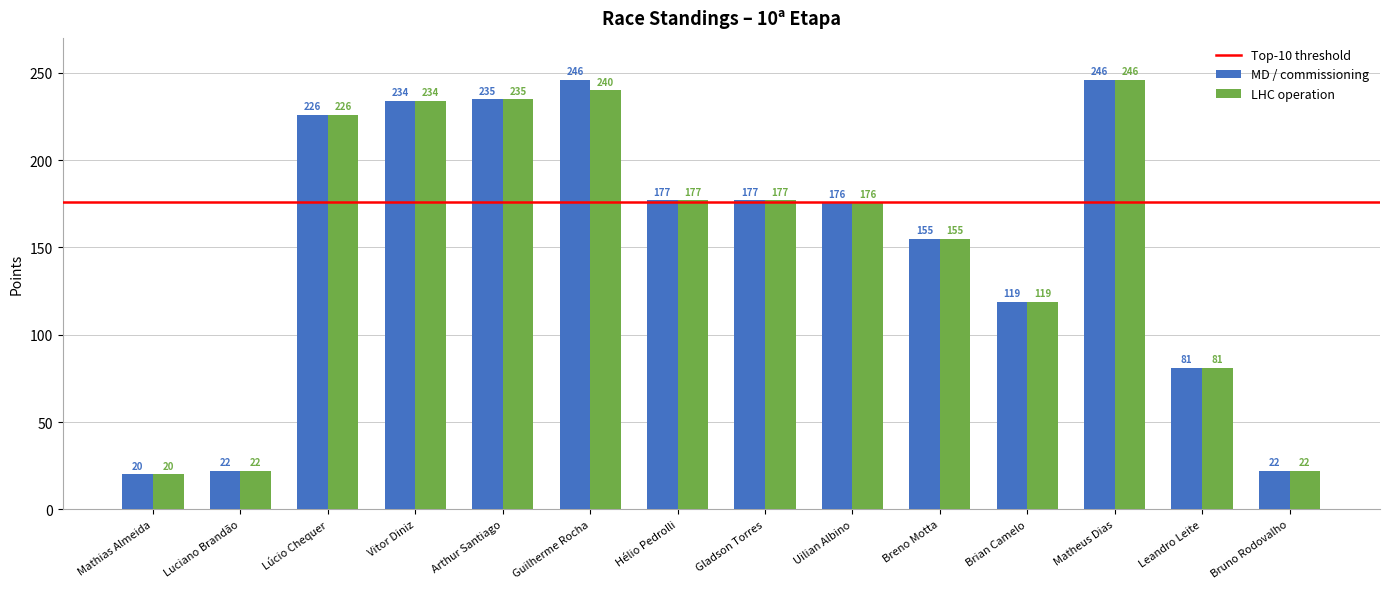

Read the LHC operation value at Gladson Torres, to the nearest 5.

175